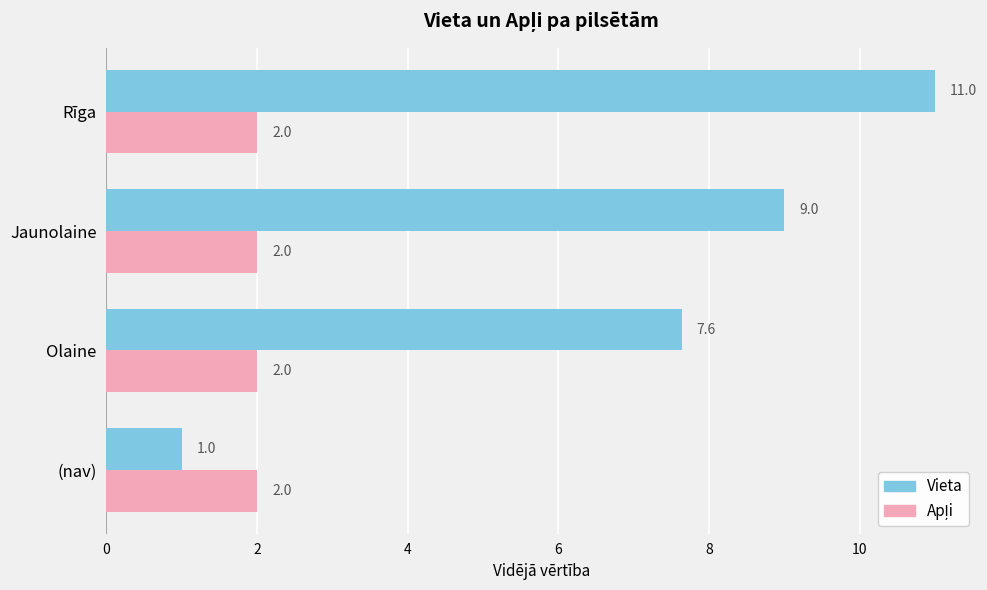

How many categories are shown in the chart?

4